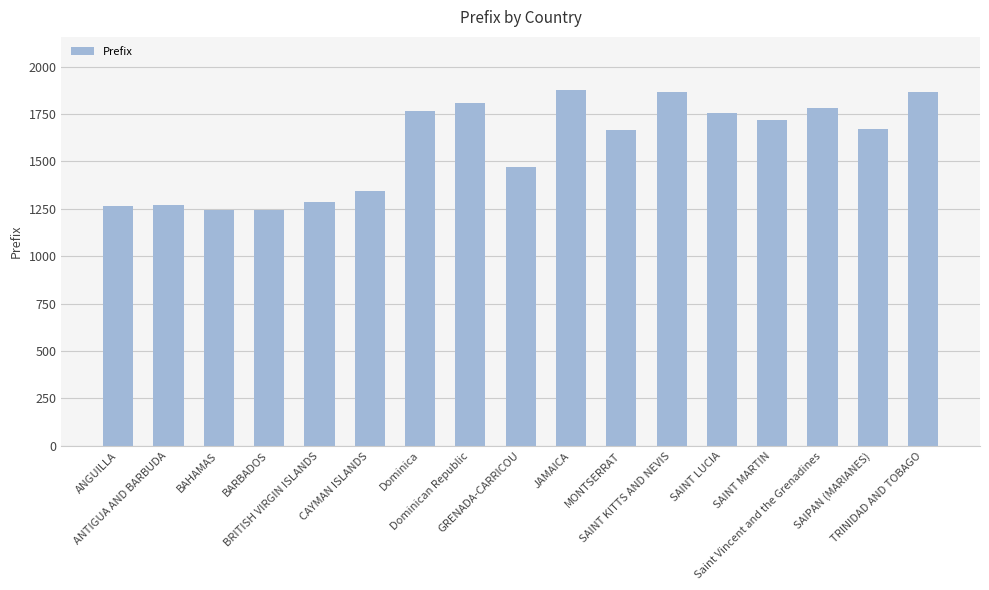

Is it true that the value at SAINT KITTS AND NEVIS is 1869?

True